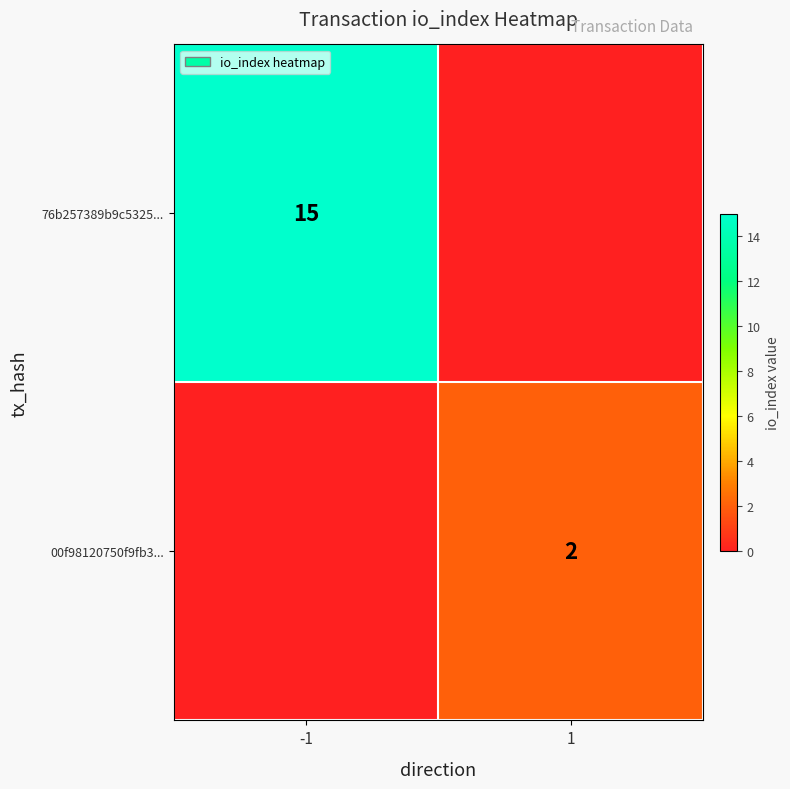

True or false: 00f98120750f9fb3... has a value of 2 at 1.

True